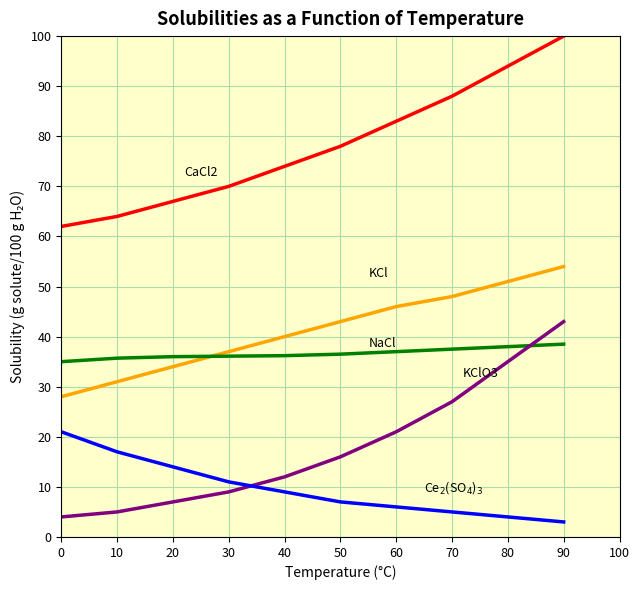

At which category is the sum across all series the highest?

90